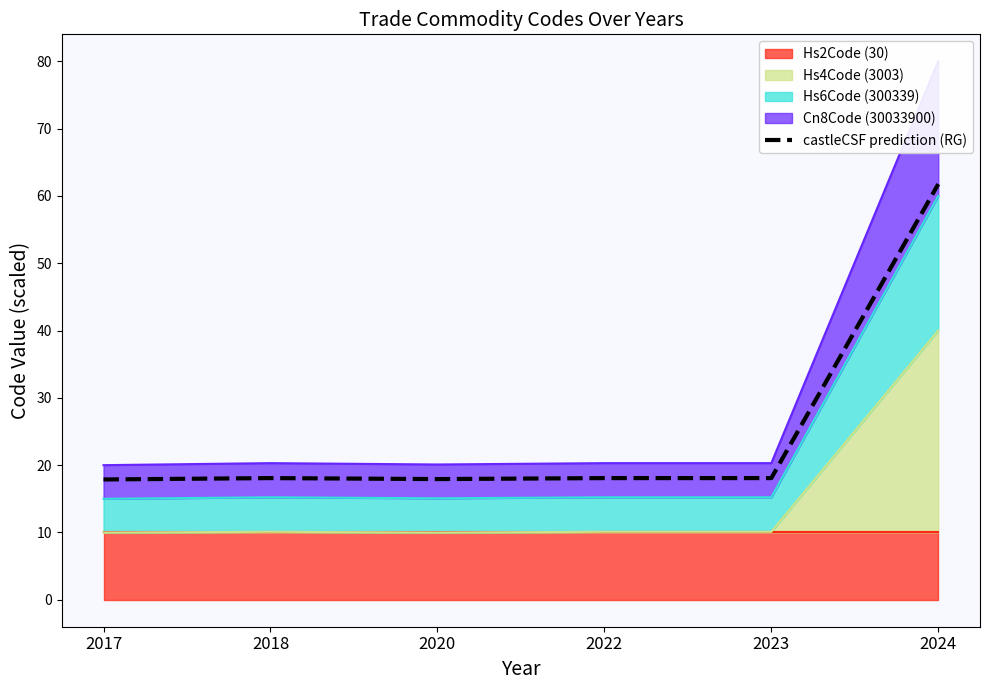

How many lines are shown in the chart?

1